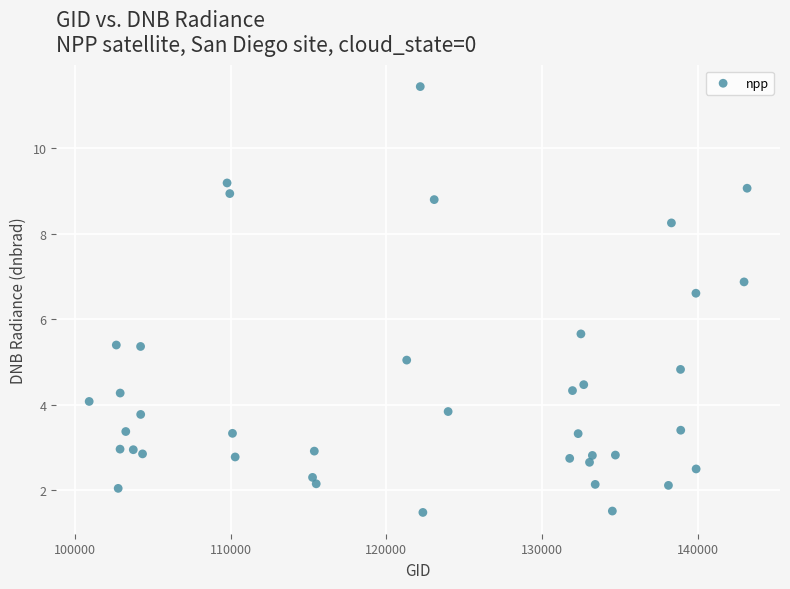

What is the range of X values (max minus min)?

42223.0